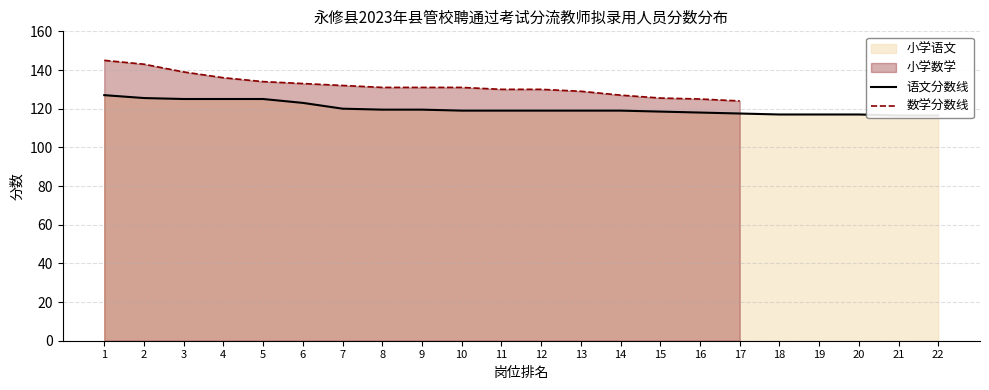

Which series changed the most between 3 and 14?

数学分数线